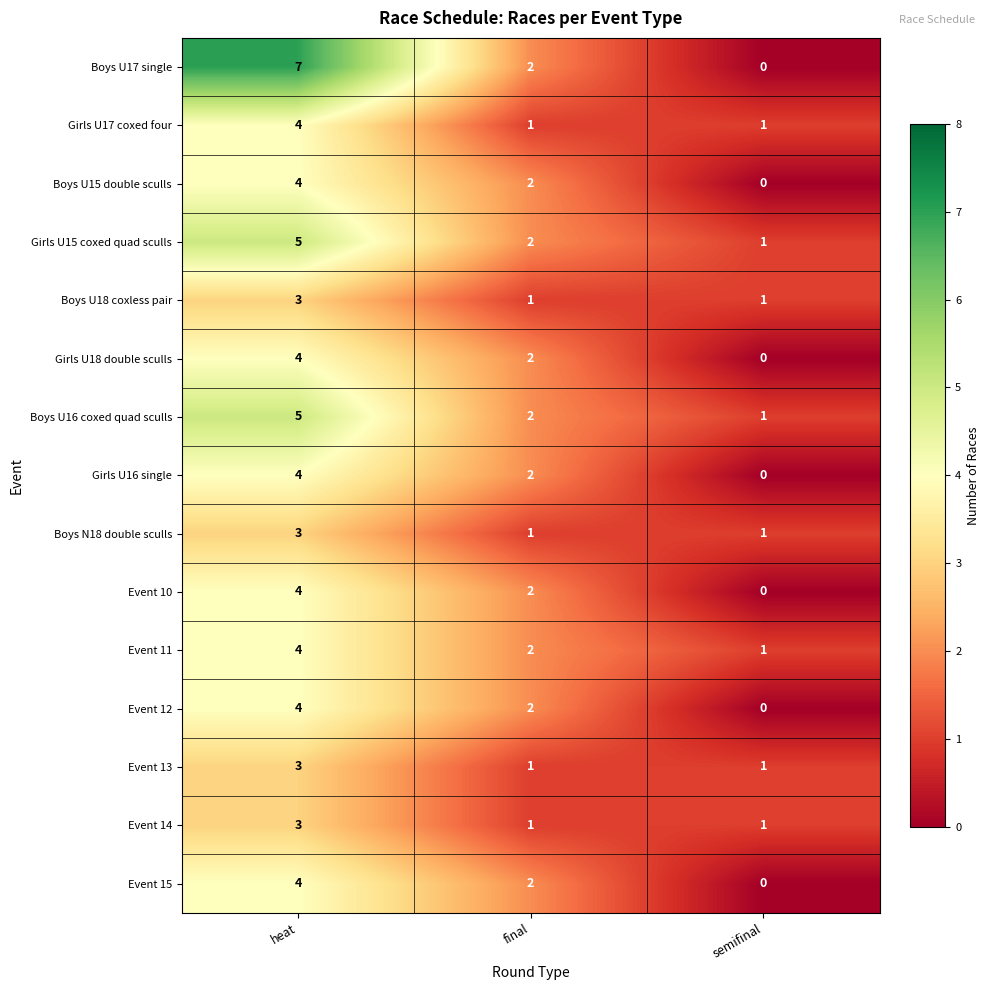

Count the number of categories in the chart.

3